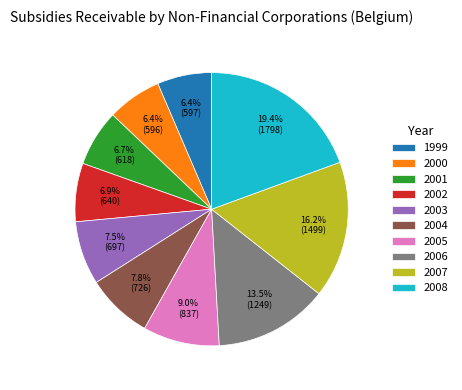

Is 2005 the majority of the pie?

No